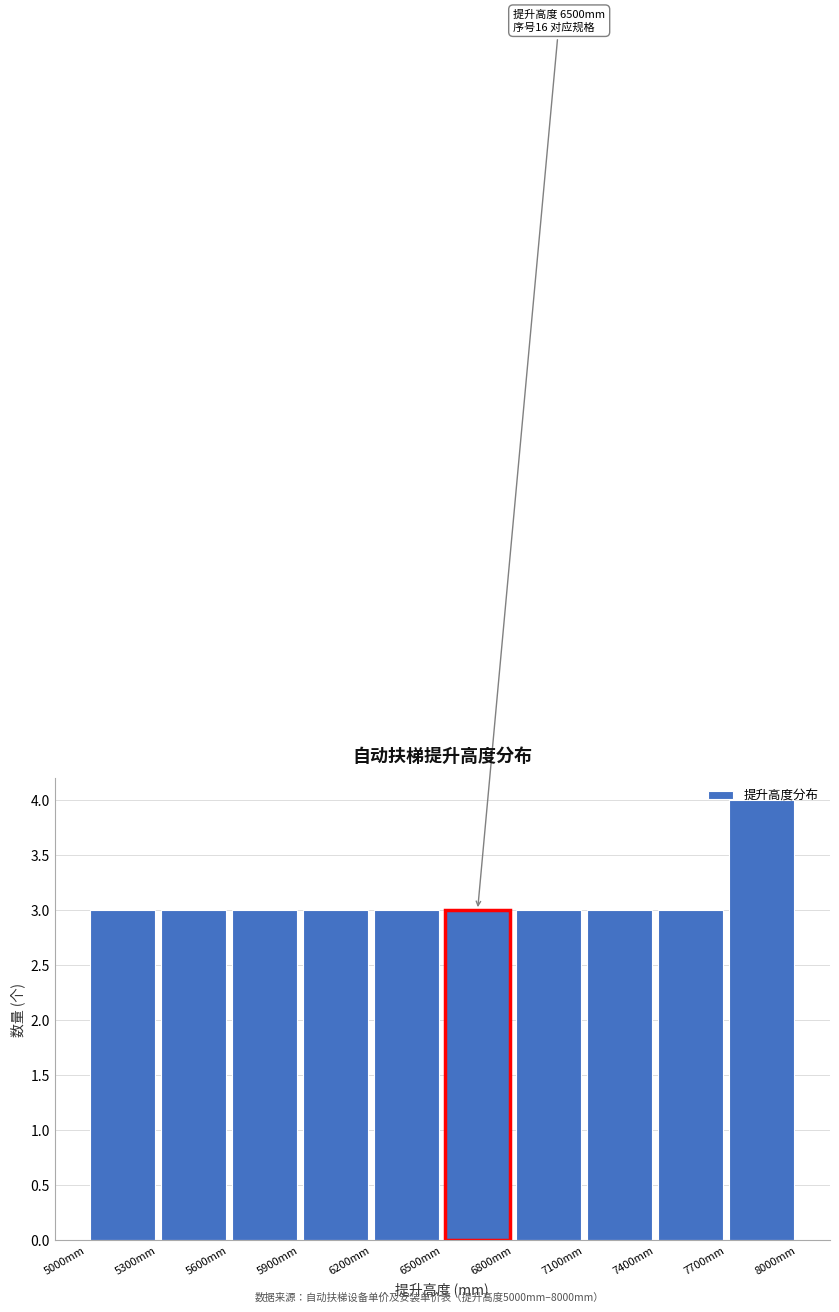

Which range on the x-axis has the tallest bar?

7700 to 8000